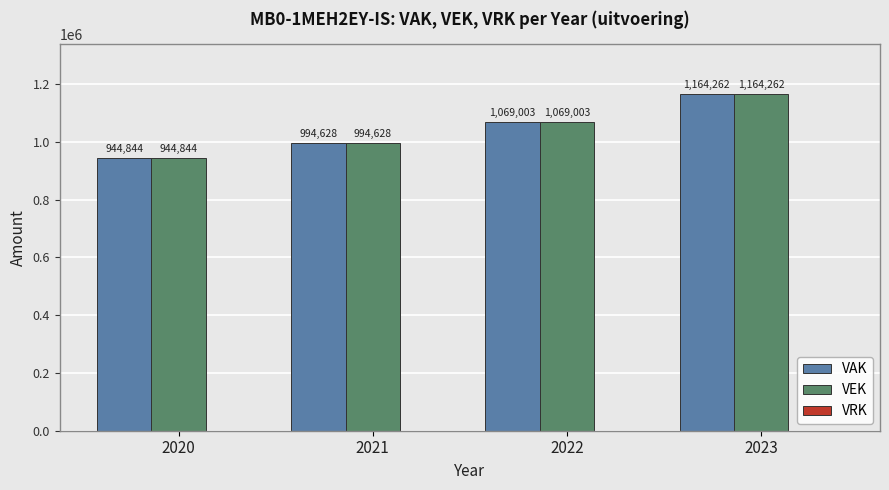

List the labels in order of VAK value, smallest first.

2020, 2021, 2022, 2023